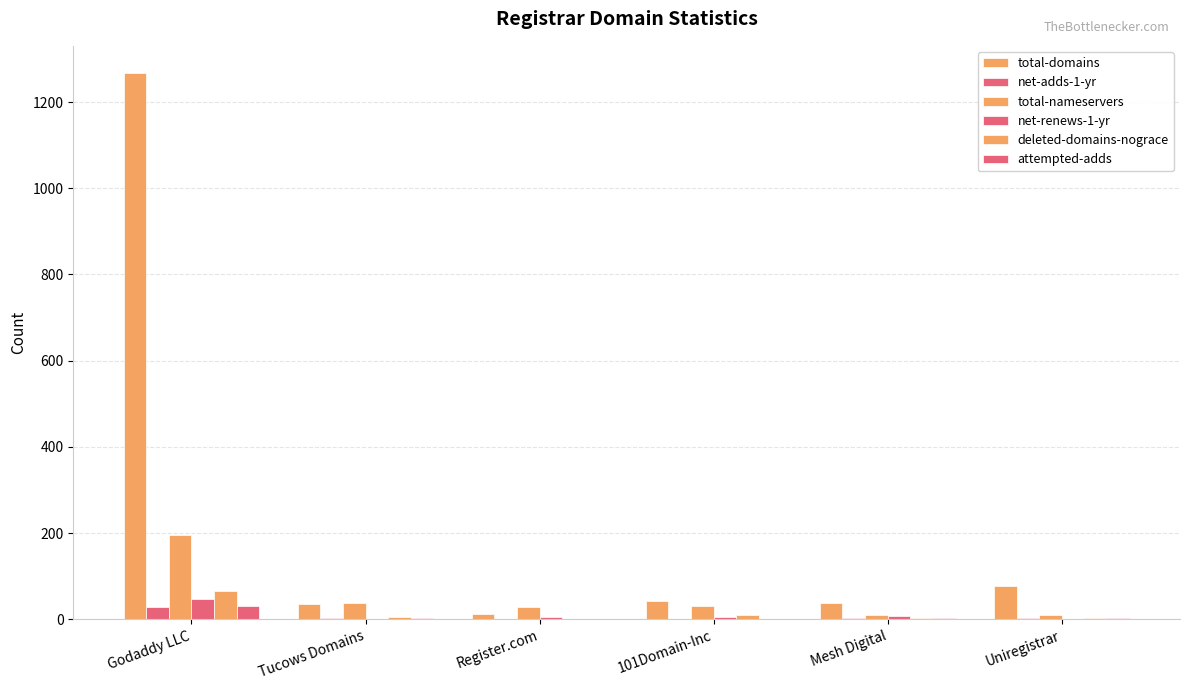

How many data points does each series have?

6